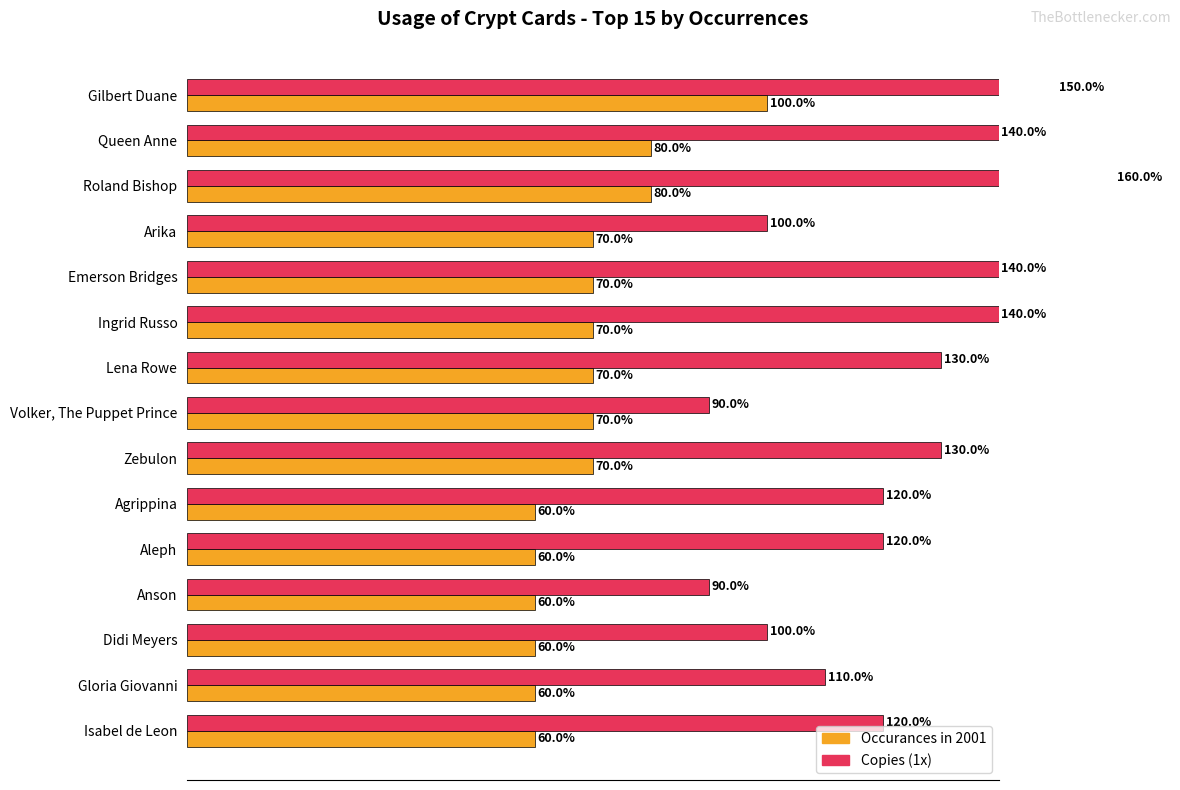

What is the difference between the Copies (1x) values at Zebulon and Anson?

40.0